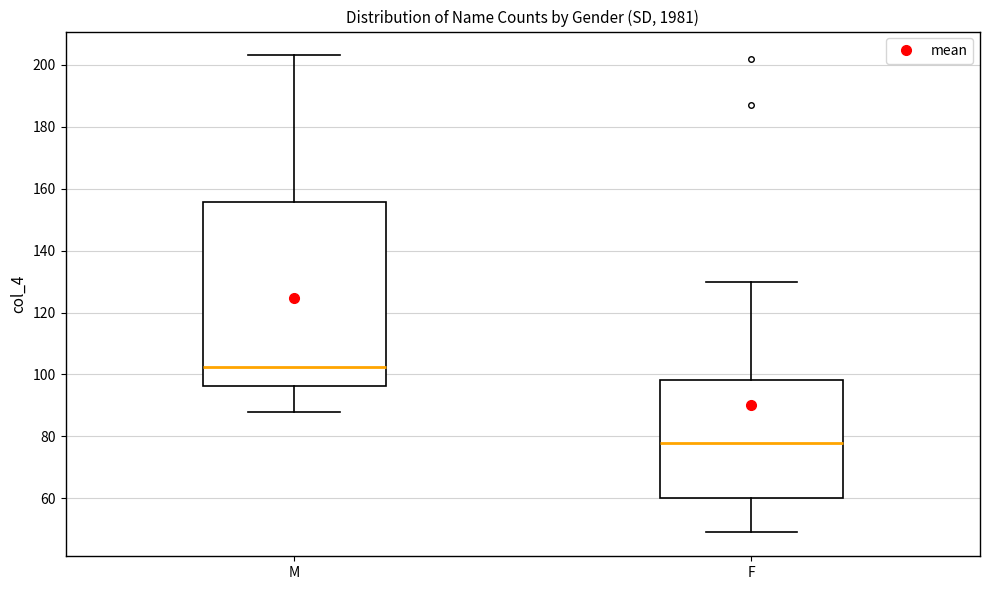

Reading left to right, transcribe this box plot: for each box, give where its median line is, the range the box spans, and where its two whiskers end, as read against the y-axis. The values are not printed on the chart, so give them approximately, as read against the axis.

M: median 102, box 96 to 156, whiskers 88 to 204
F: median 78, box 60 to 98, whiskers 50 to 130